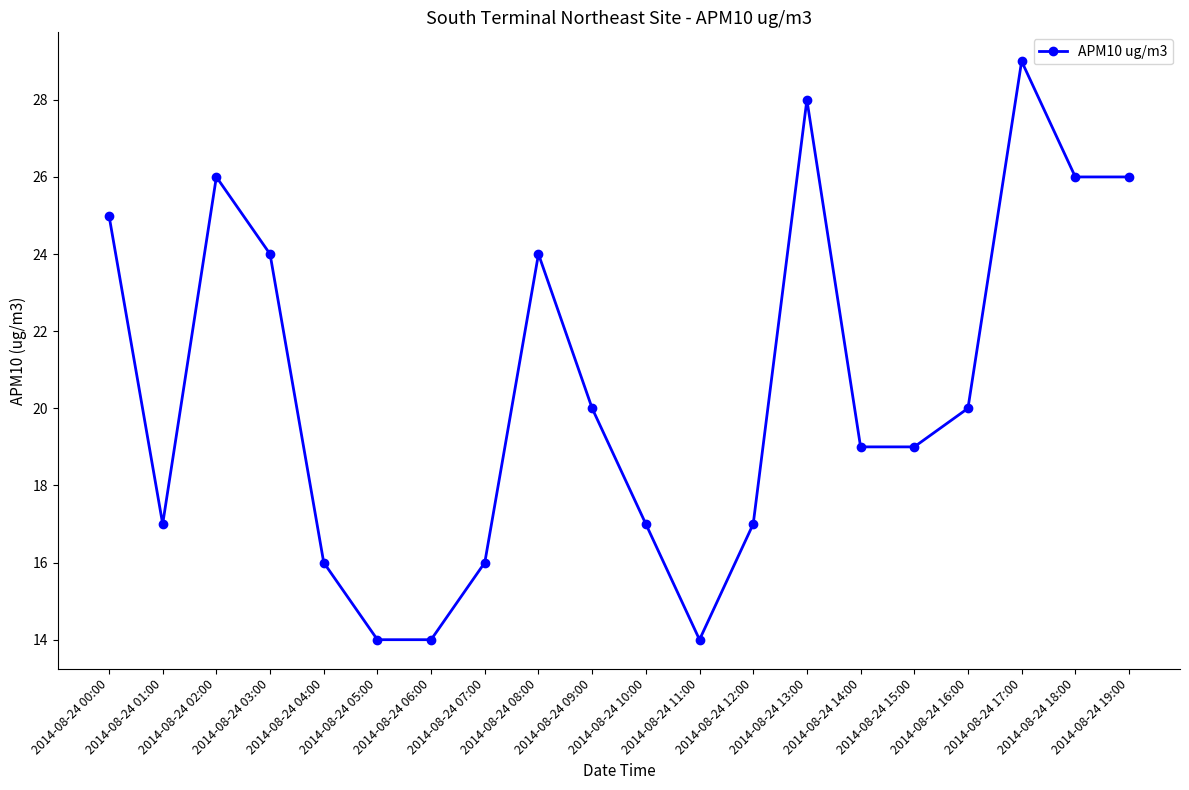

At which category does the data reach its first local peak?

2014-08-24 02:00